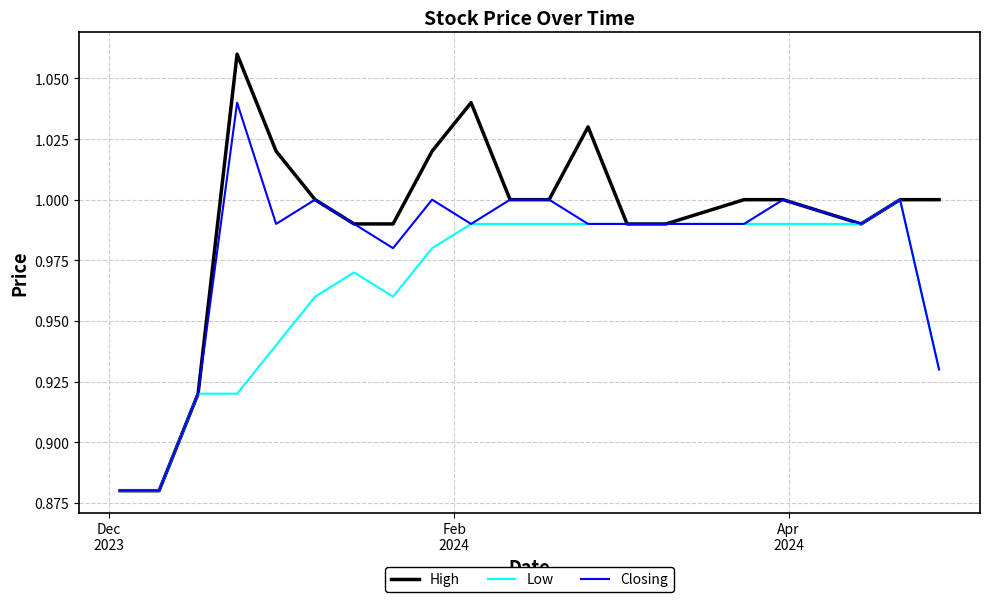

What is the sum of all High values?

19.8